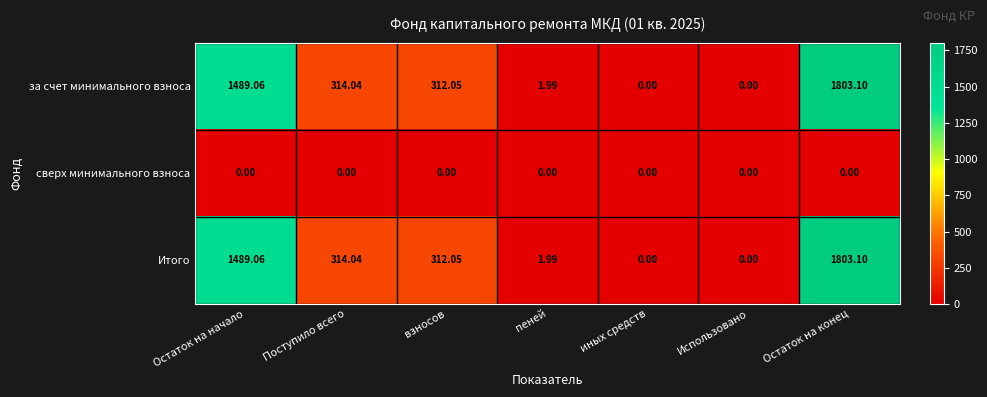

At which category is the sum across all series the highest?

Остаток на конец